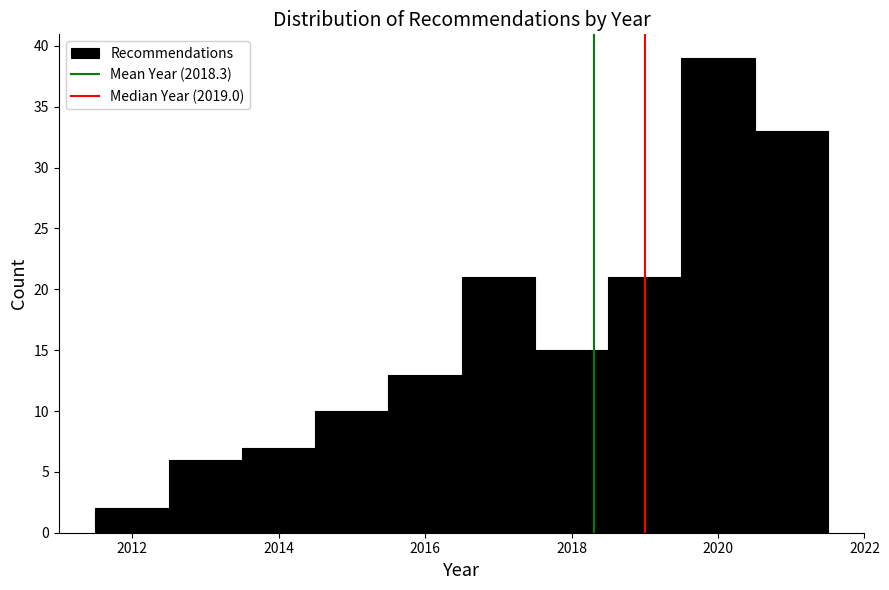

Reading left to right, transcribe this chart: for each bar, give the range it covers on the x-axis and its height. Neither the bar edges nor the heights are printed on the chart, so give them approximately, as read against the axes.

2011.5 to 2012.5: 2
2012.5 to 2013.5: 6
2013.5 to 2014.5: 7
2014.5 to 2015.5: 10
2015.5 to 2016.5: 13
2016.5 to 2017.5: 21
2017.5 to 2018.5: 15
2018.5 to 2019.5: 21
2019.5 to 2020.5: 39
2020.5 to 2021.5: 33